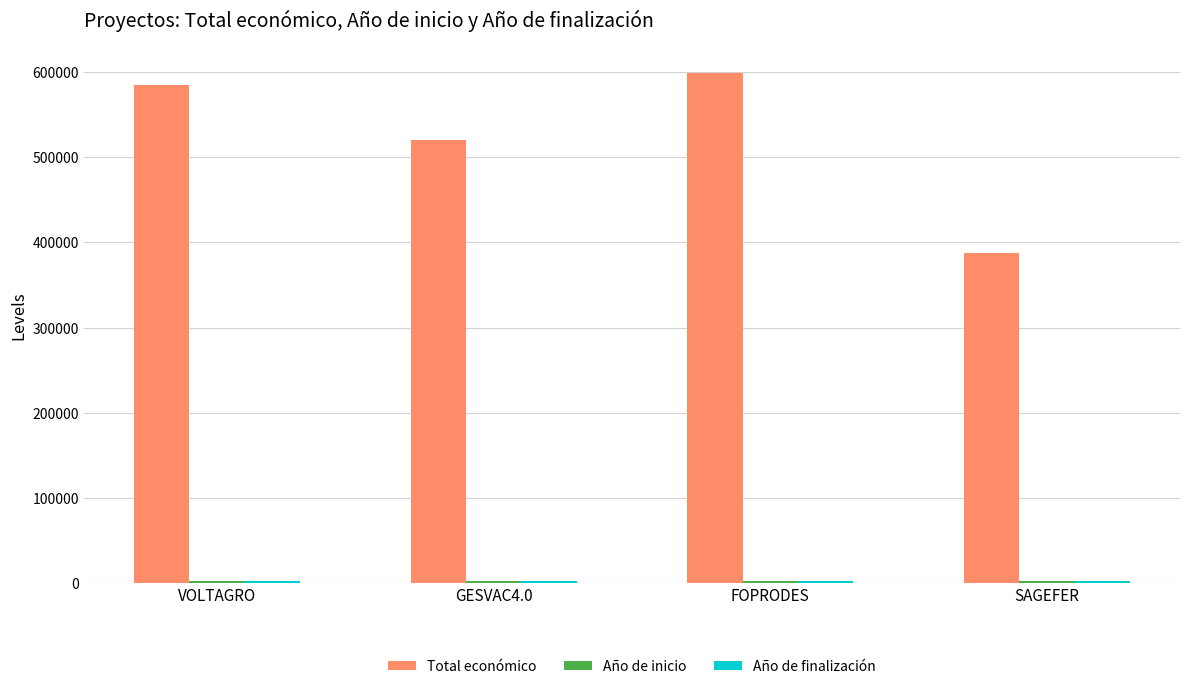

True or false: Total económico has a value of 520062 at GESVAC4.0.

True